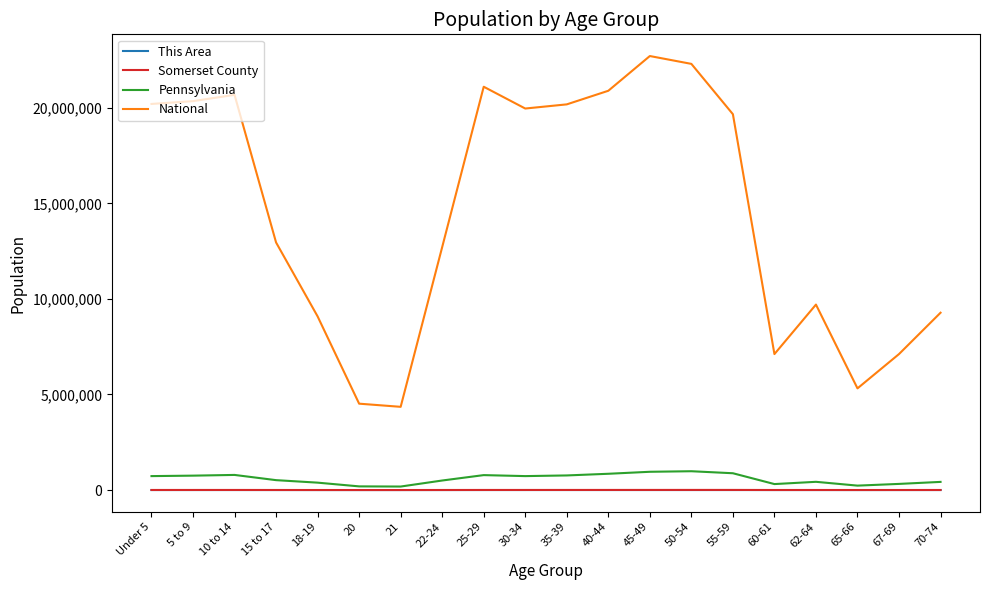

What is the total value across all series at 10 to 14?

21473034